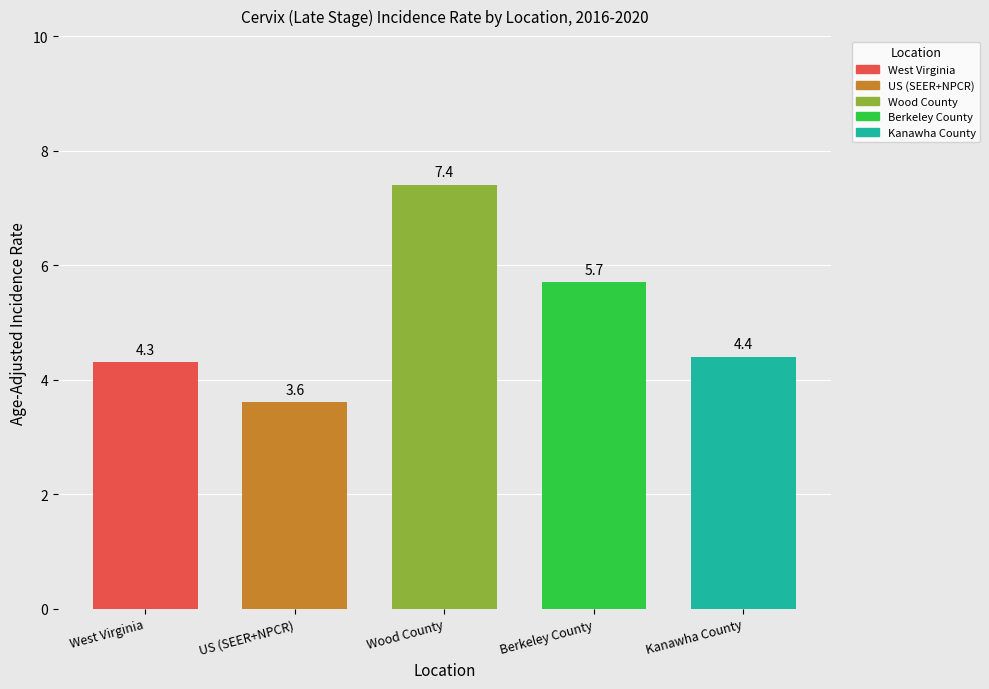

What is the label of the 1st bar from the left?

West Virginia